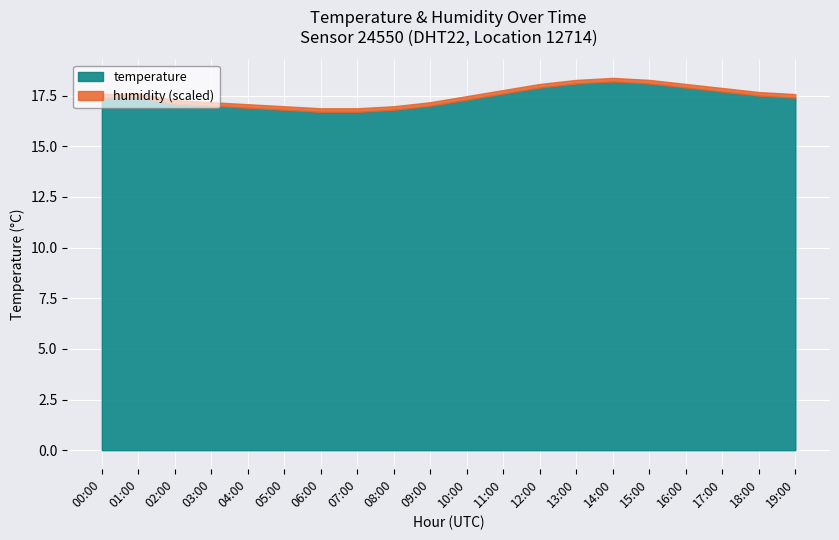

Is it true that humidity equals 47.3 at 15:00?

False